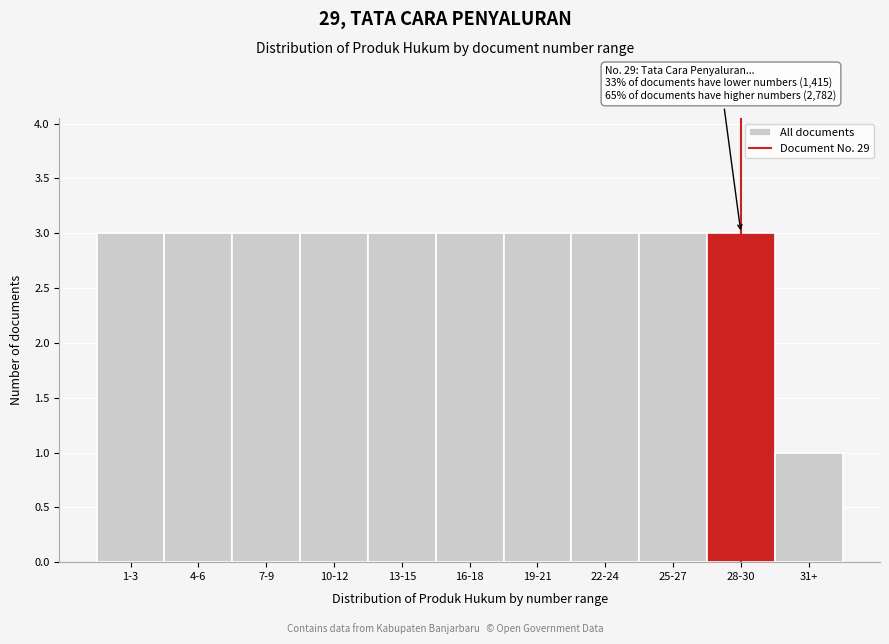

Reading right to left, transcribe all the data shown in this chart.

1	3	3	3	3	3	3	3	3	3	3